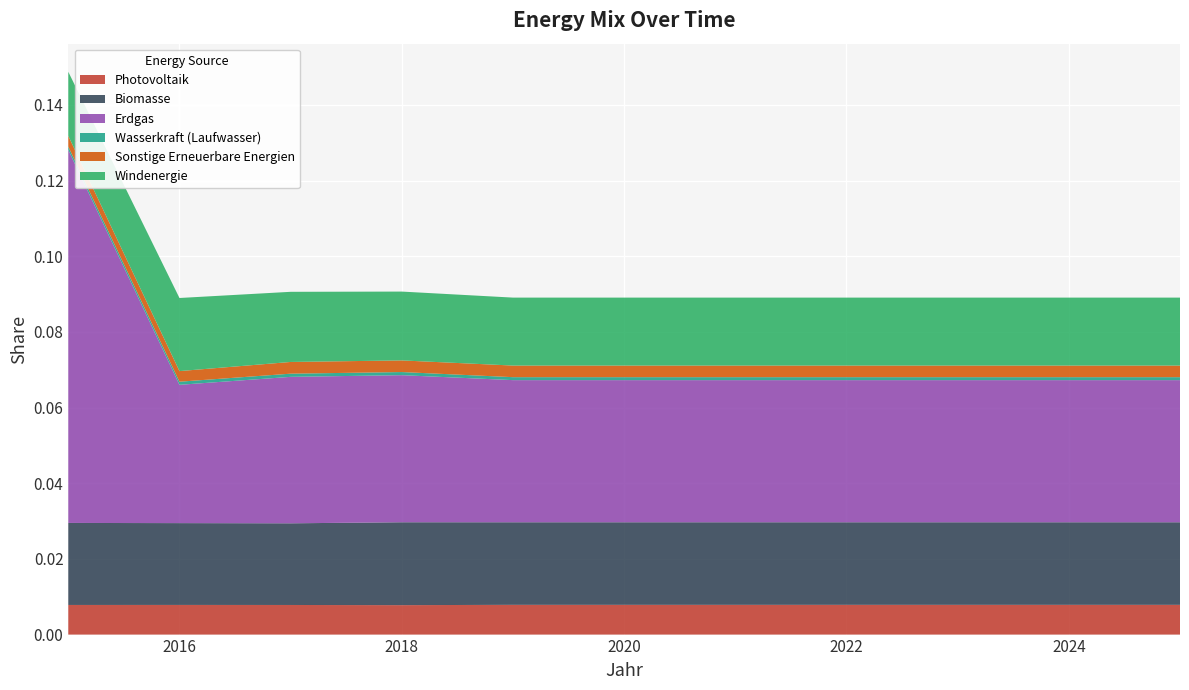

Reading right to left, what are all the values shown in this chart?

Photovoltaik: 0.0	0.0	0.0	0.0	0.0	0.0	0.0	0.0	0.0	0.0	0.0
Biomasse: 0.0	0.0	0.0	0.0	0.0	0.0	0.0	0.0	0.0	0.0	0.0
Erdgas: 0.0	0.0	0.0	0.0	0.0	0.0	0.0	0.0	0.0	0.0	0.1
Wasserkraft (Laufwasser): 0.0	0.0	0.0	0.0	0.0	0.0	0.0	0.0	0.0	0.0	0.0
Sonstige Erneuerbare Energien: 0.0	0.0	0.0	0.0	0.0	0.0	0.0	0.0	0.0	0.0	0.0
Windenergie: 0.0	0.0	0.0	0.0	0.0	0.0	0.0	0.0	0.0	0.0	0.0